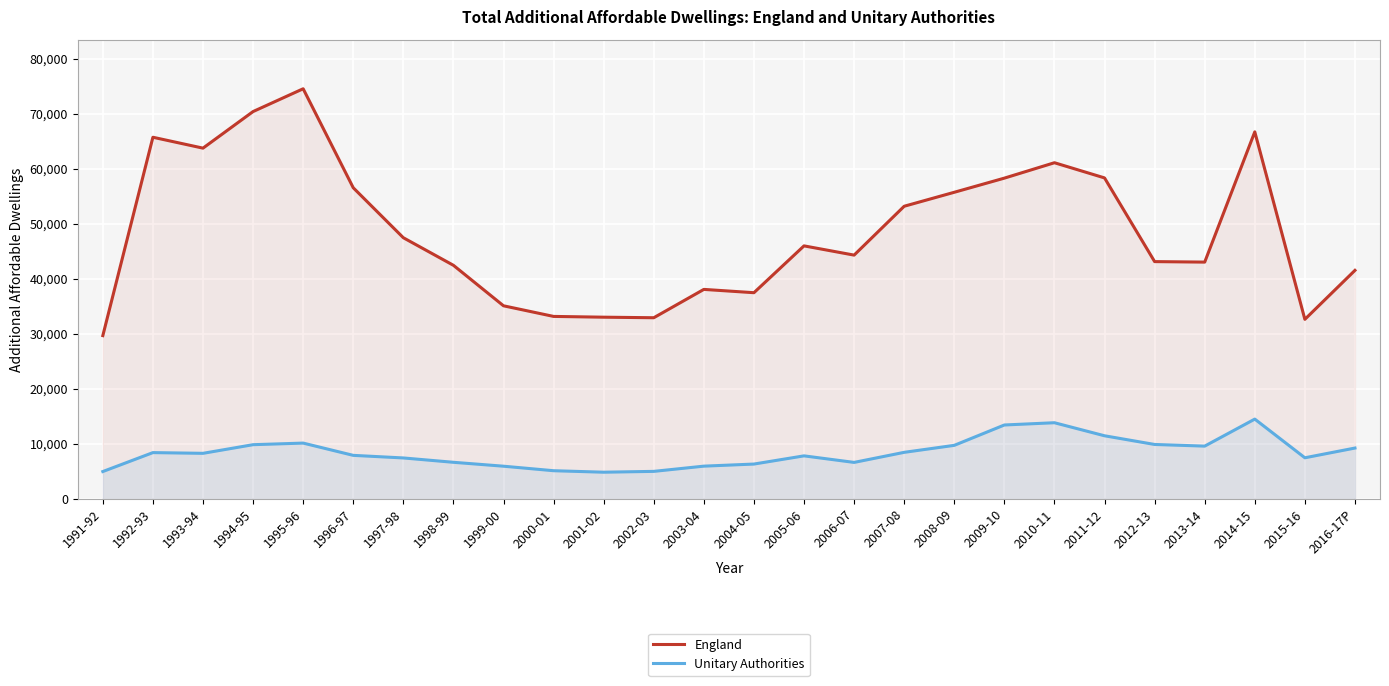

At which category is the sum across all series the highest?

1995-96